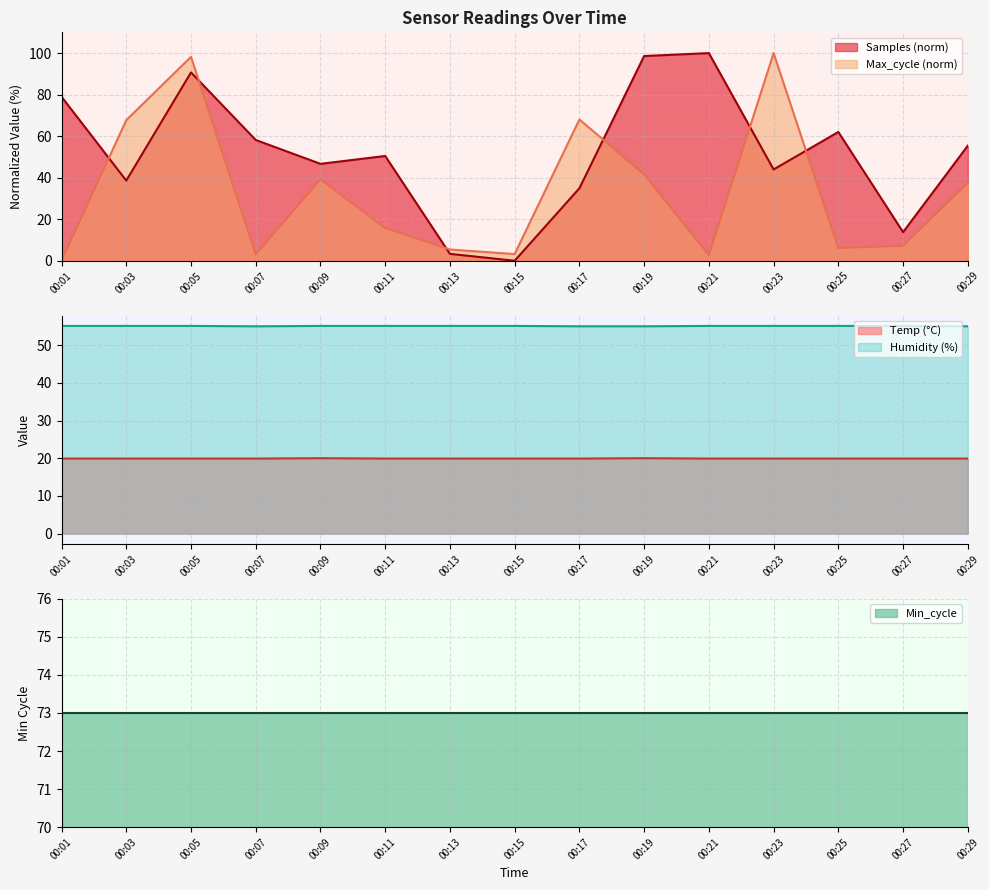

Which category has the lowest value in the Samples (norm) series?

00:15